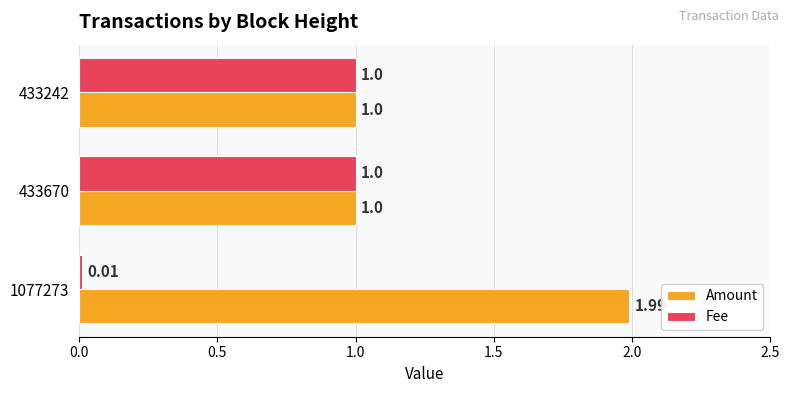

Rank the series by their maximum value, from lowest to highest.

Fee, Amount